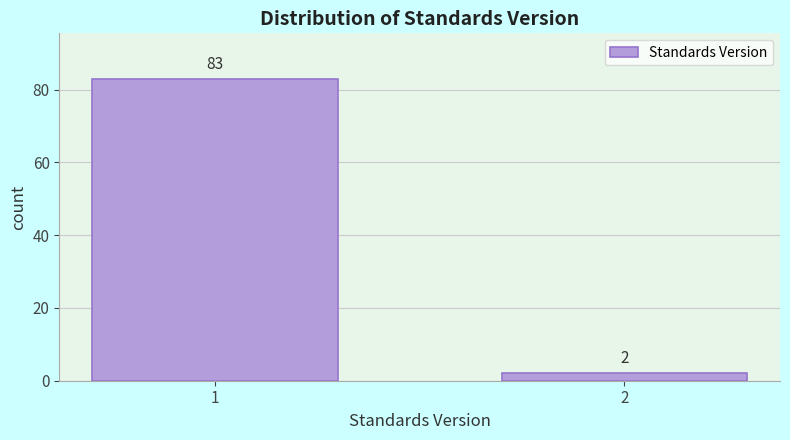

Reading left to right, extract all data points from this chart.

1=83	2=2